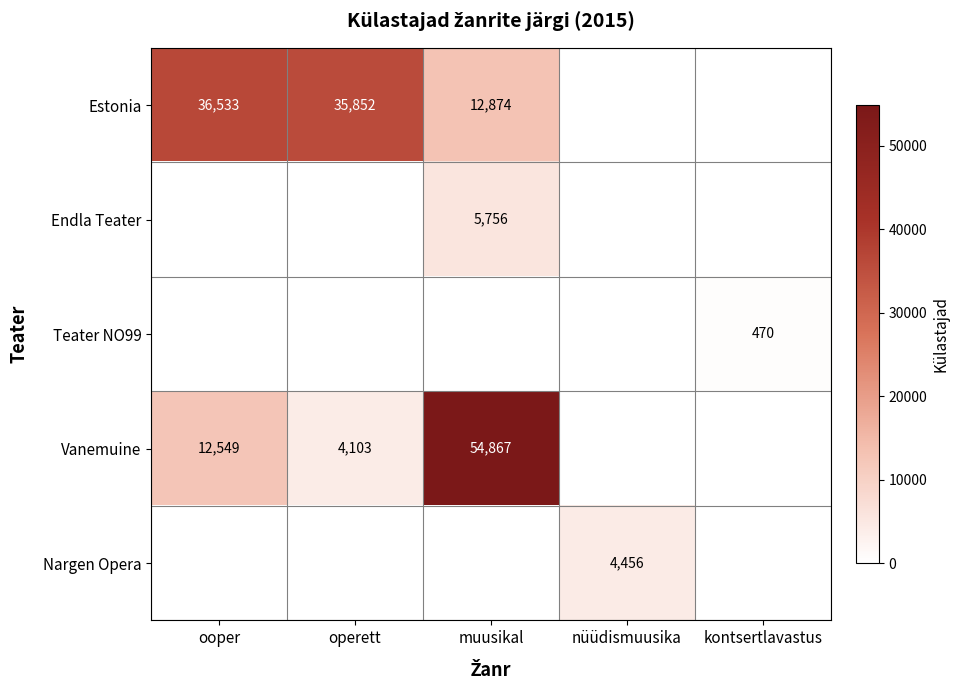

What is the difference between the Estonia values at kontsertlavastus and operett?

35852